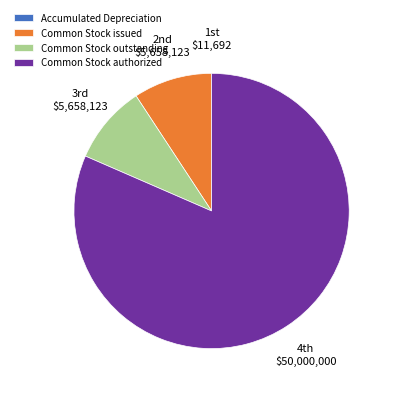

Is there a majority slice in this chart?

Yes